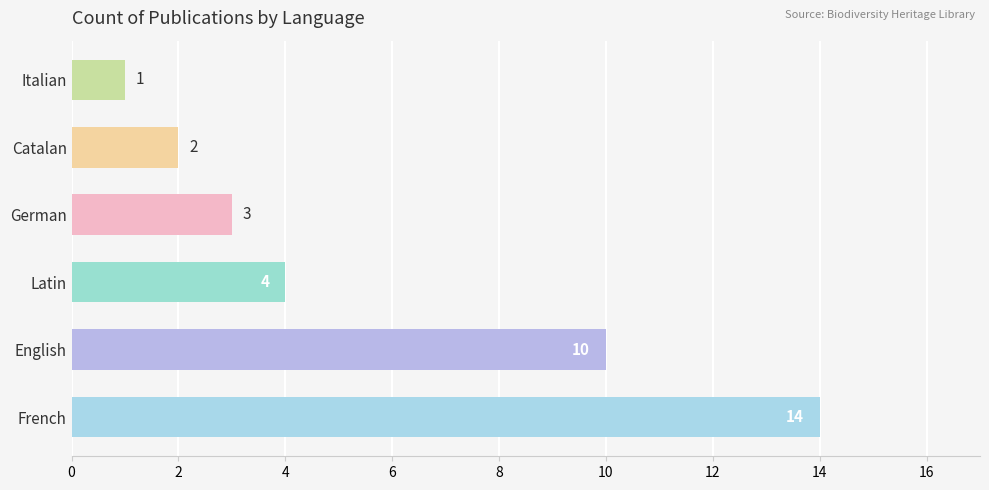

Between Italian and German, which is larger?

German